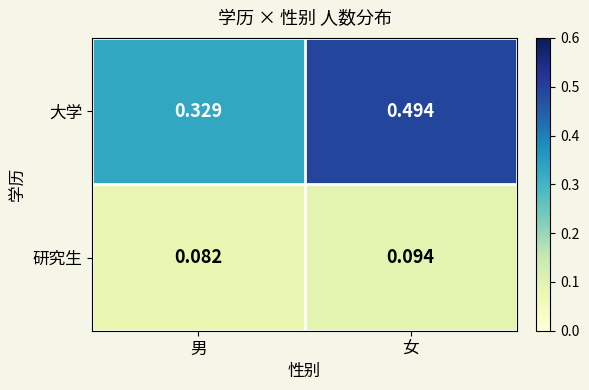

At which category does the chart reach its peak across all series?

女